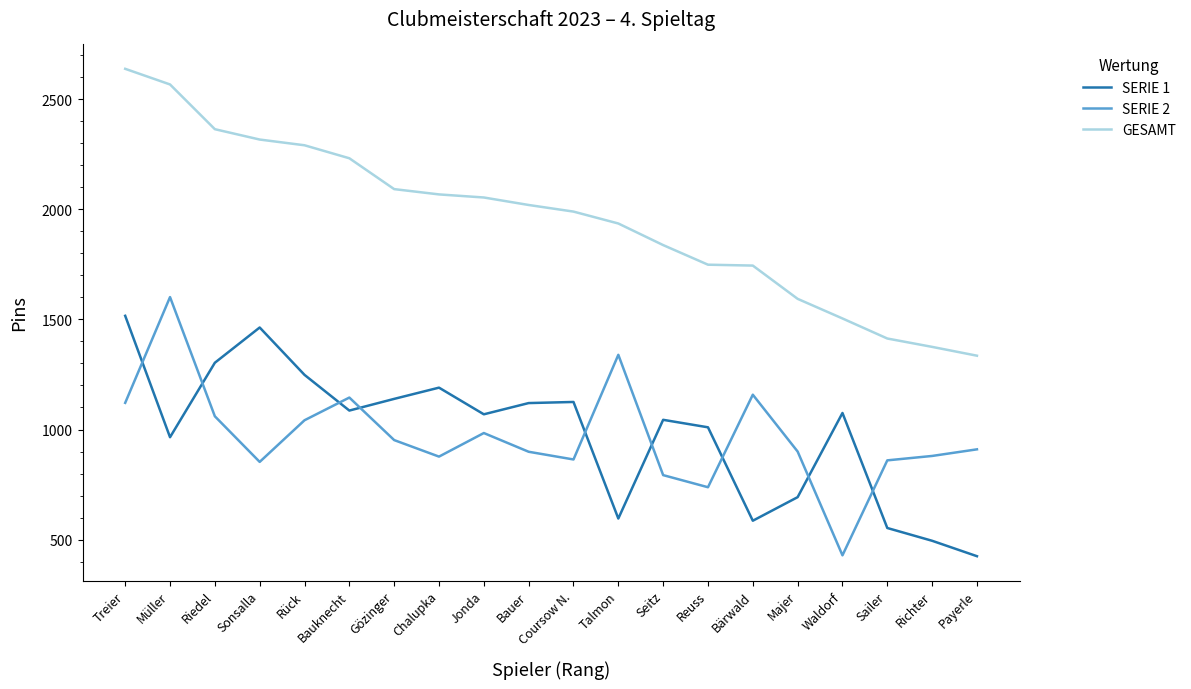

At Richter, list the series in order from largest to smallest.

GESAMT, SERIE 2, SERIE 1